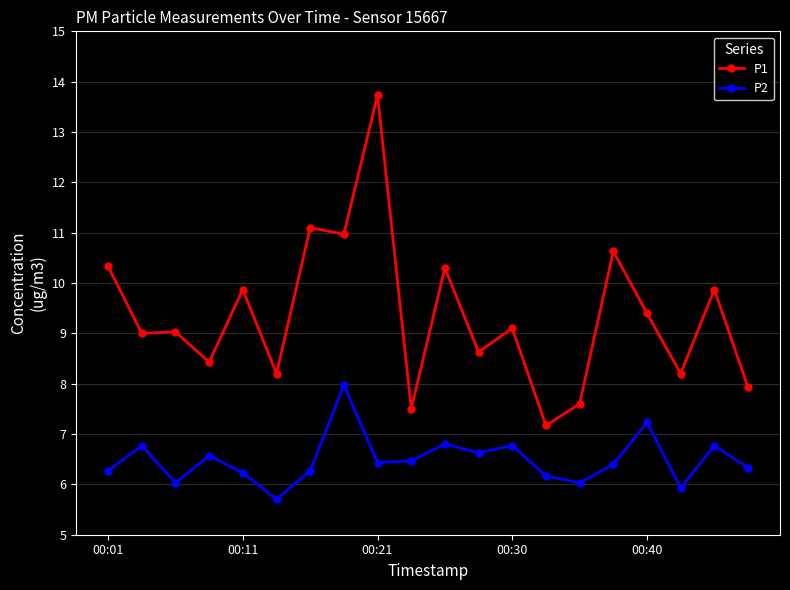

What is the difference between the second highest and minimum values in the P2 series?

1.5